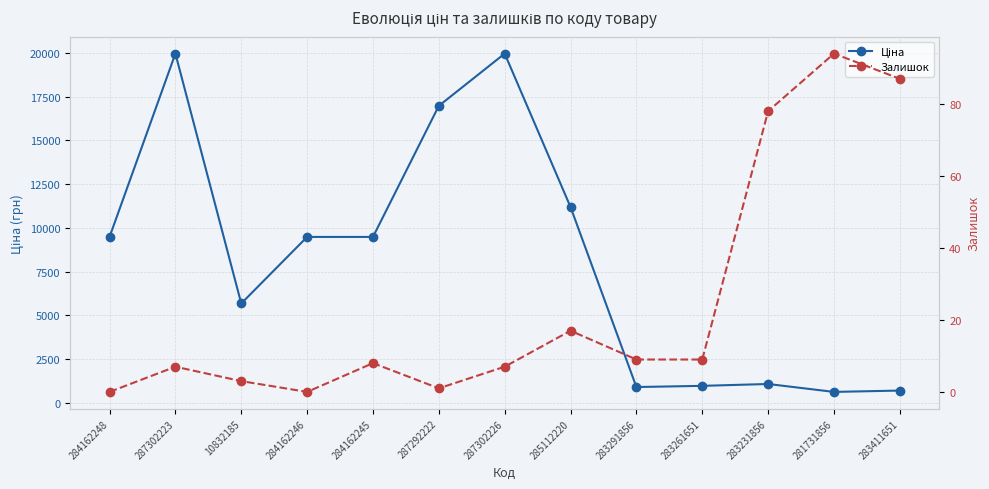

Does the chart display data point markers on the line(s)?

Yes